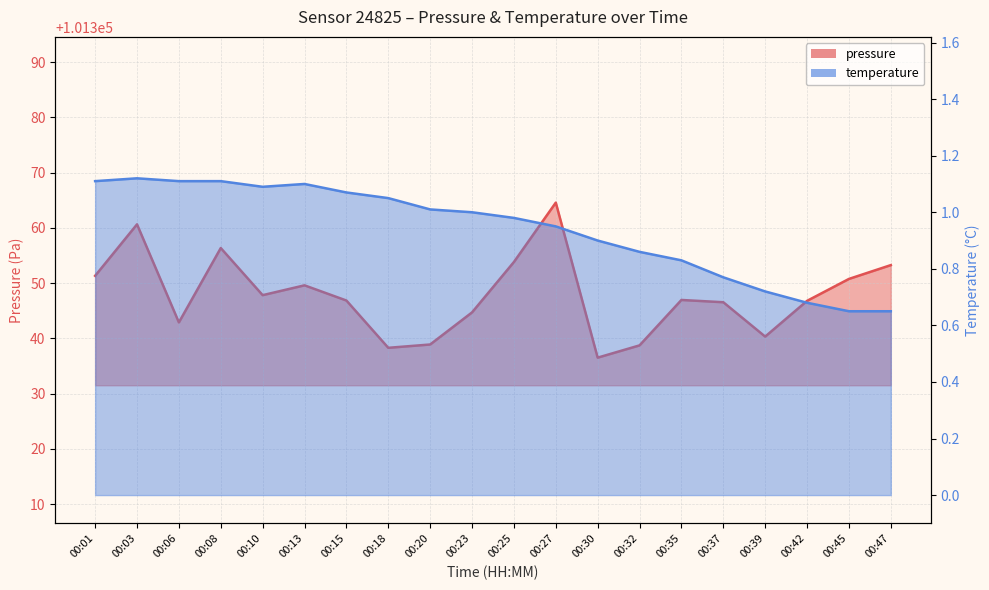

What is the value of the pressure point at the 13th from the left?

101336.5